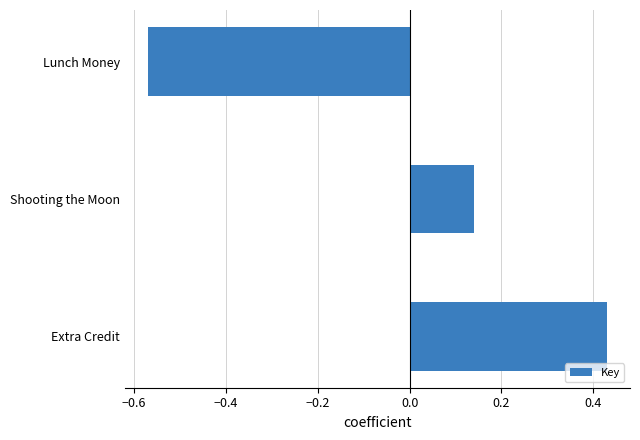

Which label corresponds to the smallest value in the chart?

Lunch Money